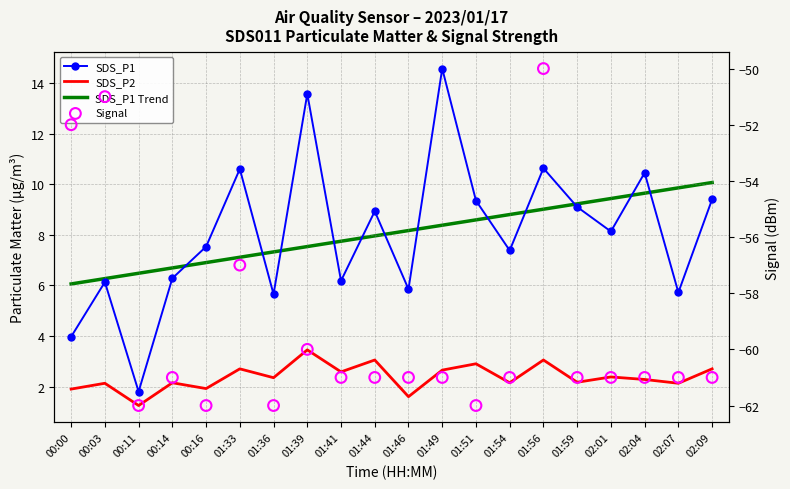

At which category is the sum across all series the highest?

01:56